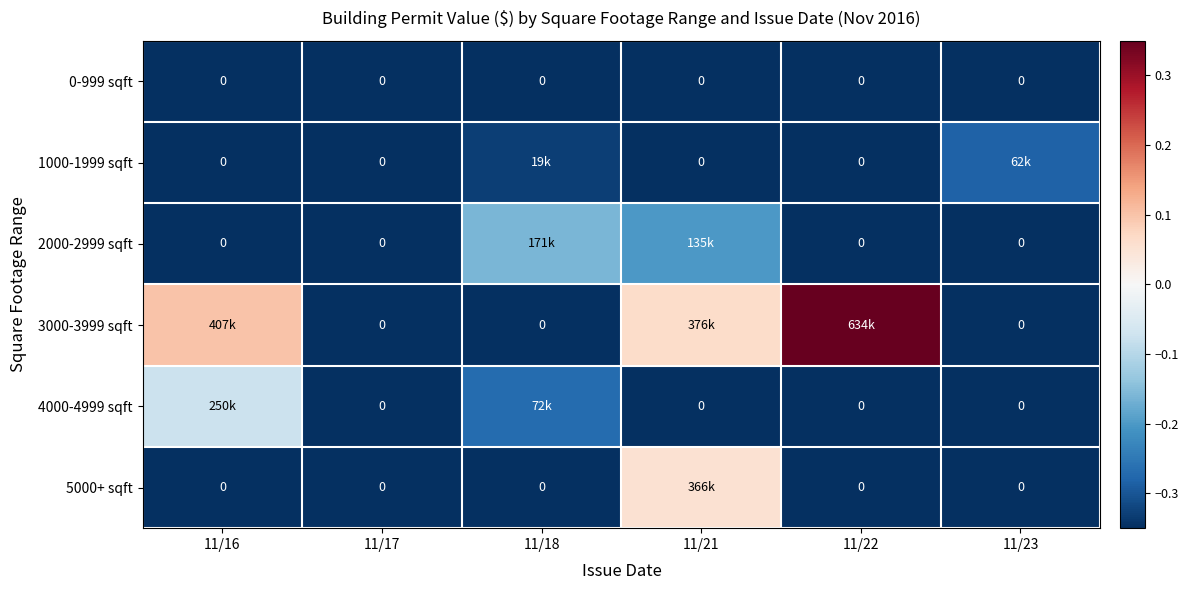

Where is 0-999 sqft nearest to the value 0?

11/16